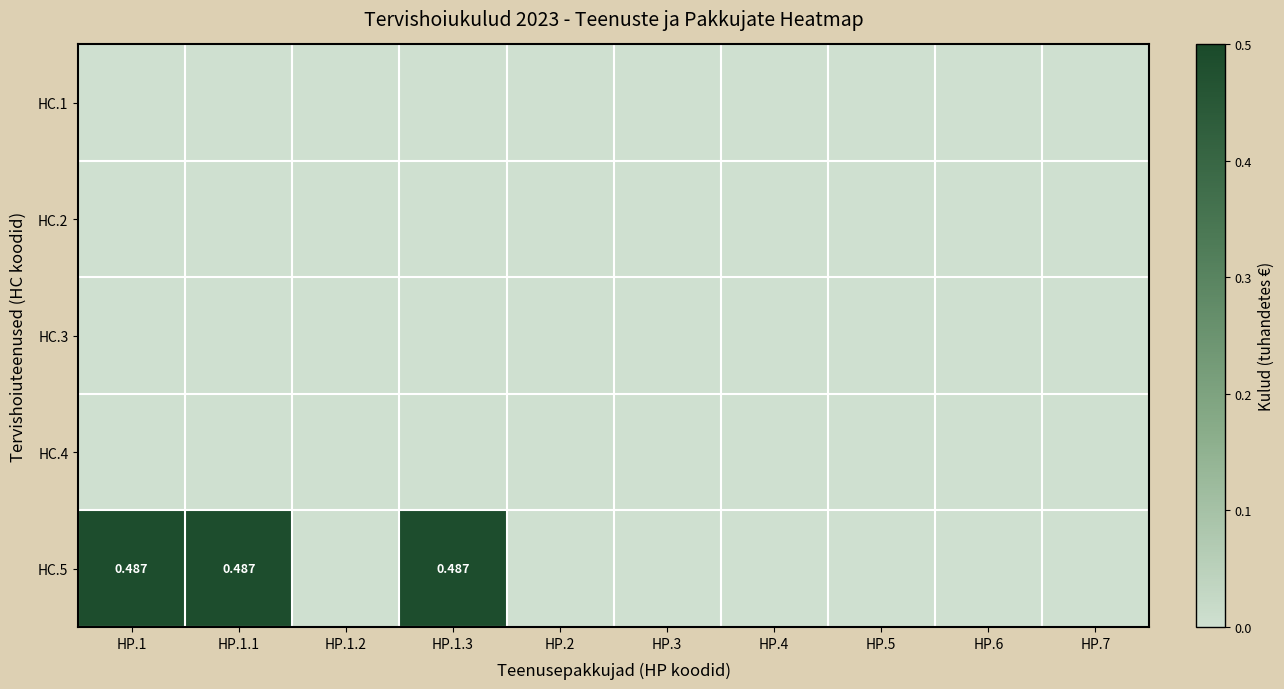

How many categories are shown in the chart?

10